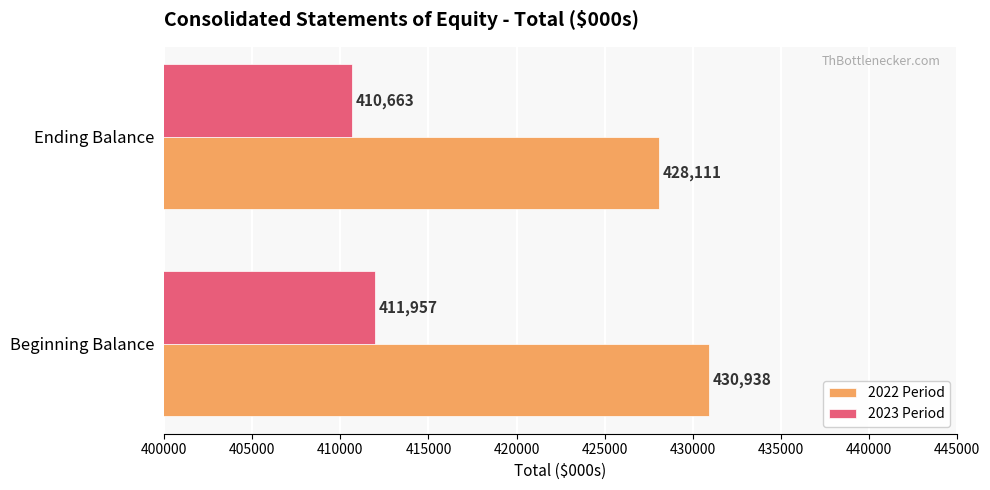

What is the lowest value of the 2023 Period series?

410663